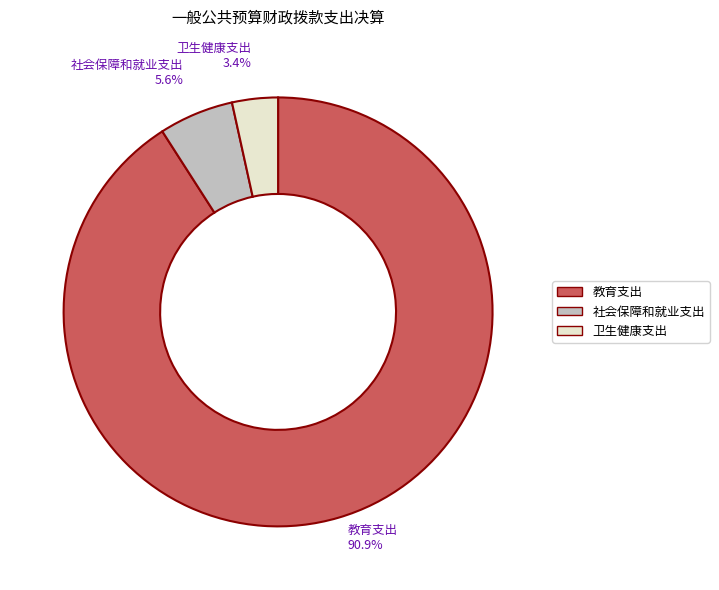

Count the number of slices in the pie.

3